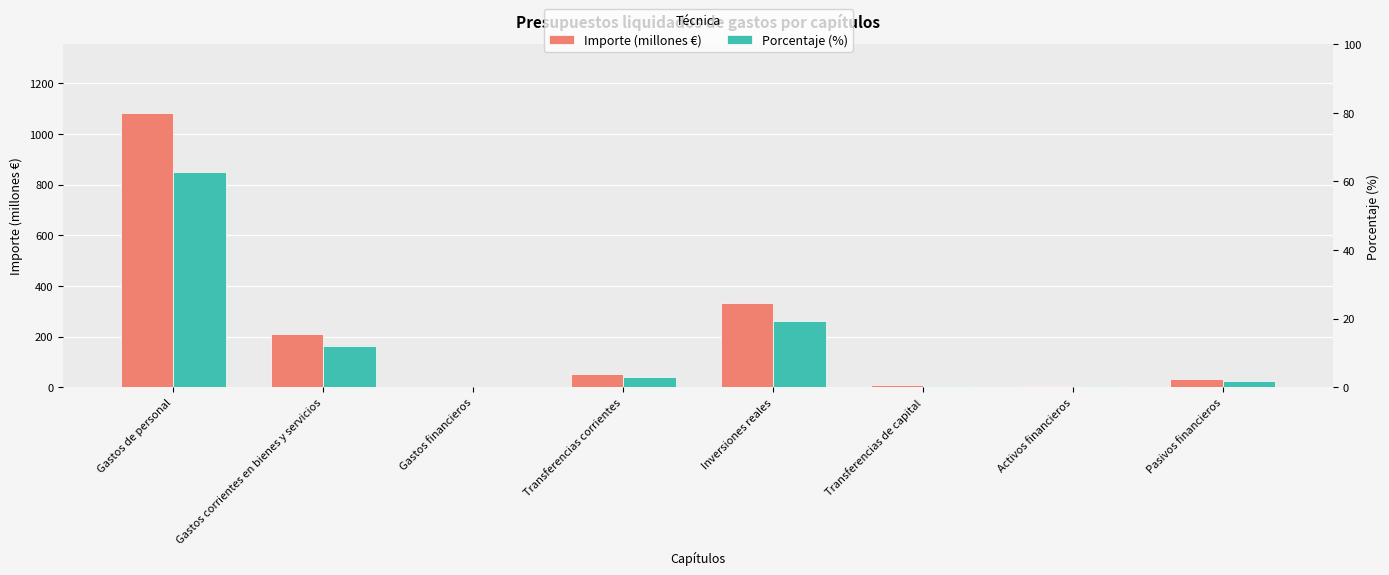

Reading left to right, extract all data points from this chart.

Importe (millones €): Gastos de personal=1083.1	Gastos corrientes en bienes y servicios=209.5	Gastos financieros=2.4	Transferencias corrientes=54.3	Inversiones reales=334.2	Transferencias de capital=8.5	Activos financieros=4.6	Pasivos financieros=31.5
Porcentaje (%): Gastos de personal=62.7	Gastos corrientes en bienes y servicios=12.1	Gastos financieros=0.1	Transferencias corrientes=3.1	Inversiones reales=19.3	Transferencias de capital=0.5	Activos financieros=0.3	Pasivos financieros=1.8